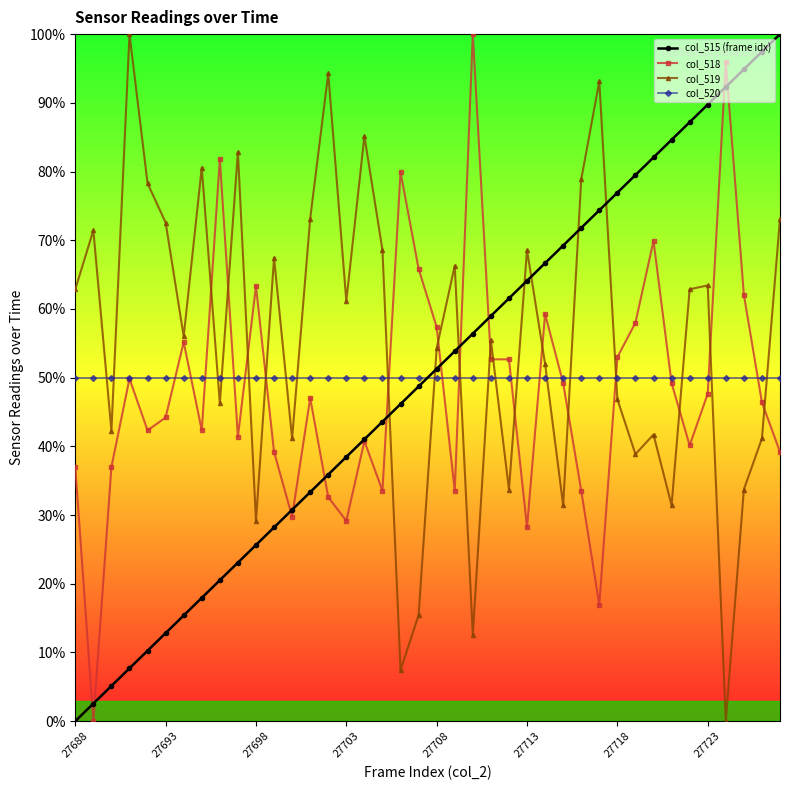

True or false: col_515 (frame idx) has more than 0 interior local peaks.

False